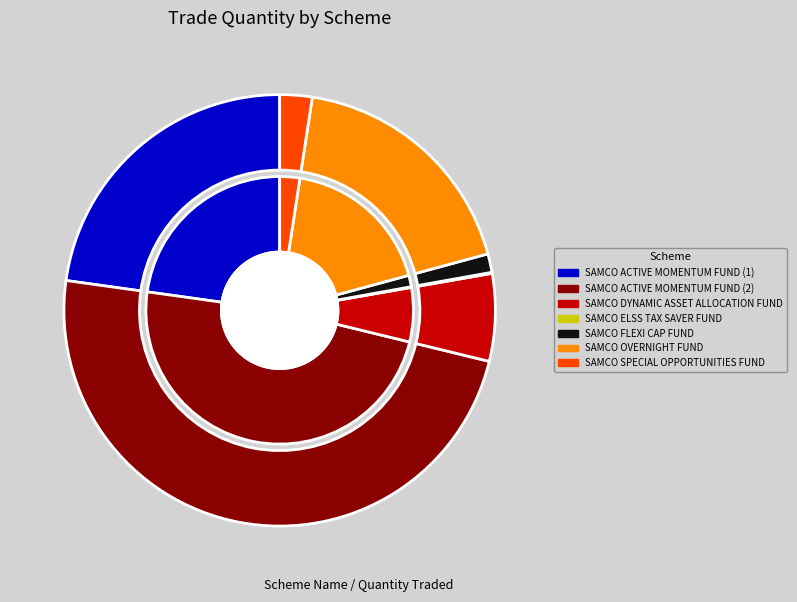

How many slices are in this pie chart?

7